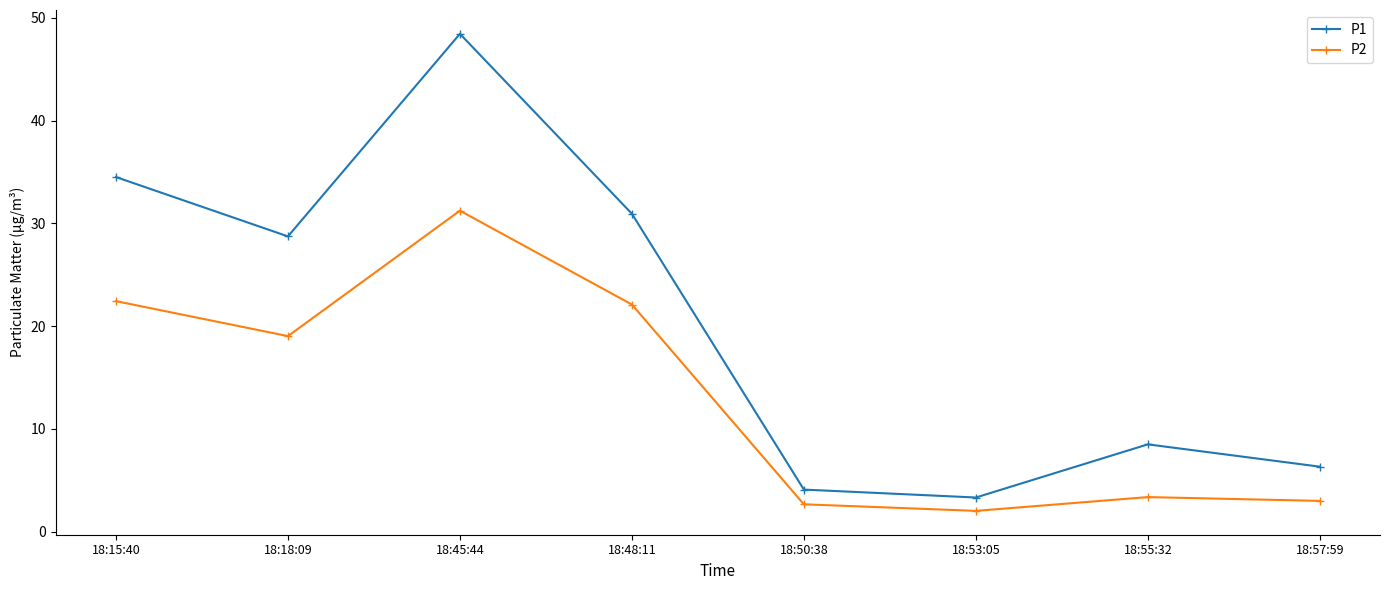

Reading left to right, transcribe all the data shown in this chart.

P1: 18:15:40=34.5	18:18:09=28.7	18:45:44=48.4	18:48:11=30.9	18:50:38=4.1	18:53:05=3.3	18:55:32=8.5	18:57:59=6.3
P2: 18:15:40=22.4	18:18:09=19.0	18:45:44=31.2	18:48:11=22.1	18:50:38=2.7	18:53:05=2.0	18:55:32=3.4	18:57:59=3.0